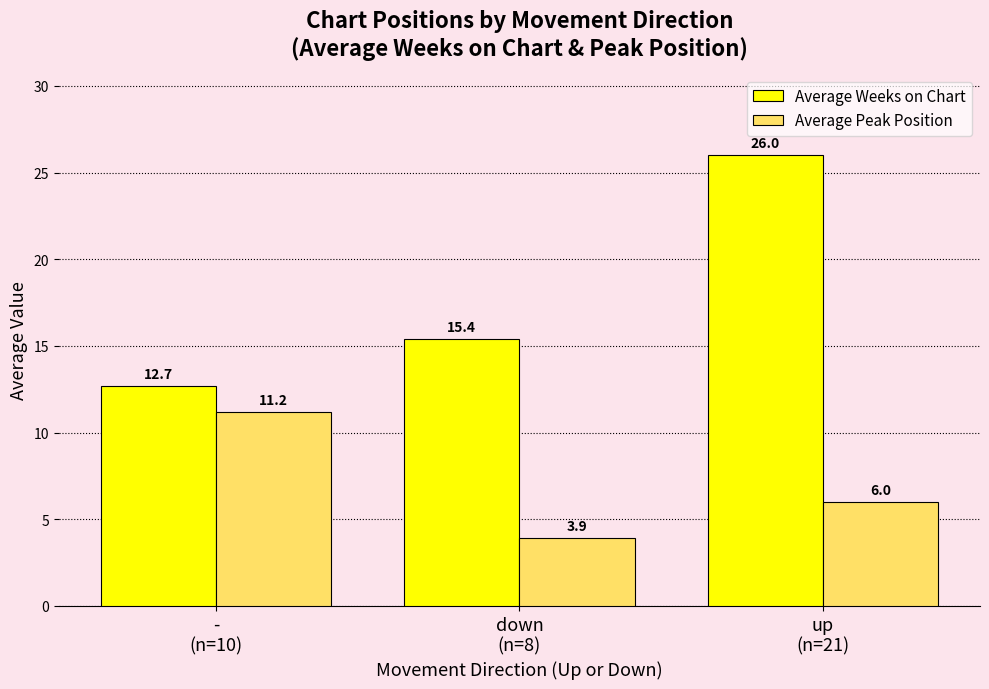

List the series in order of their peak value, lowest first.

Average Peak Position, Average Weeks on Chart